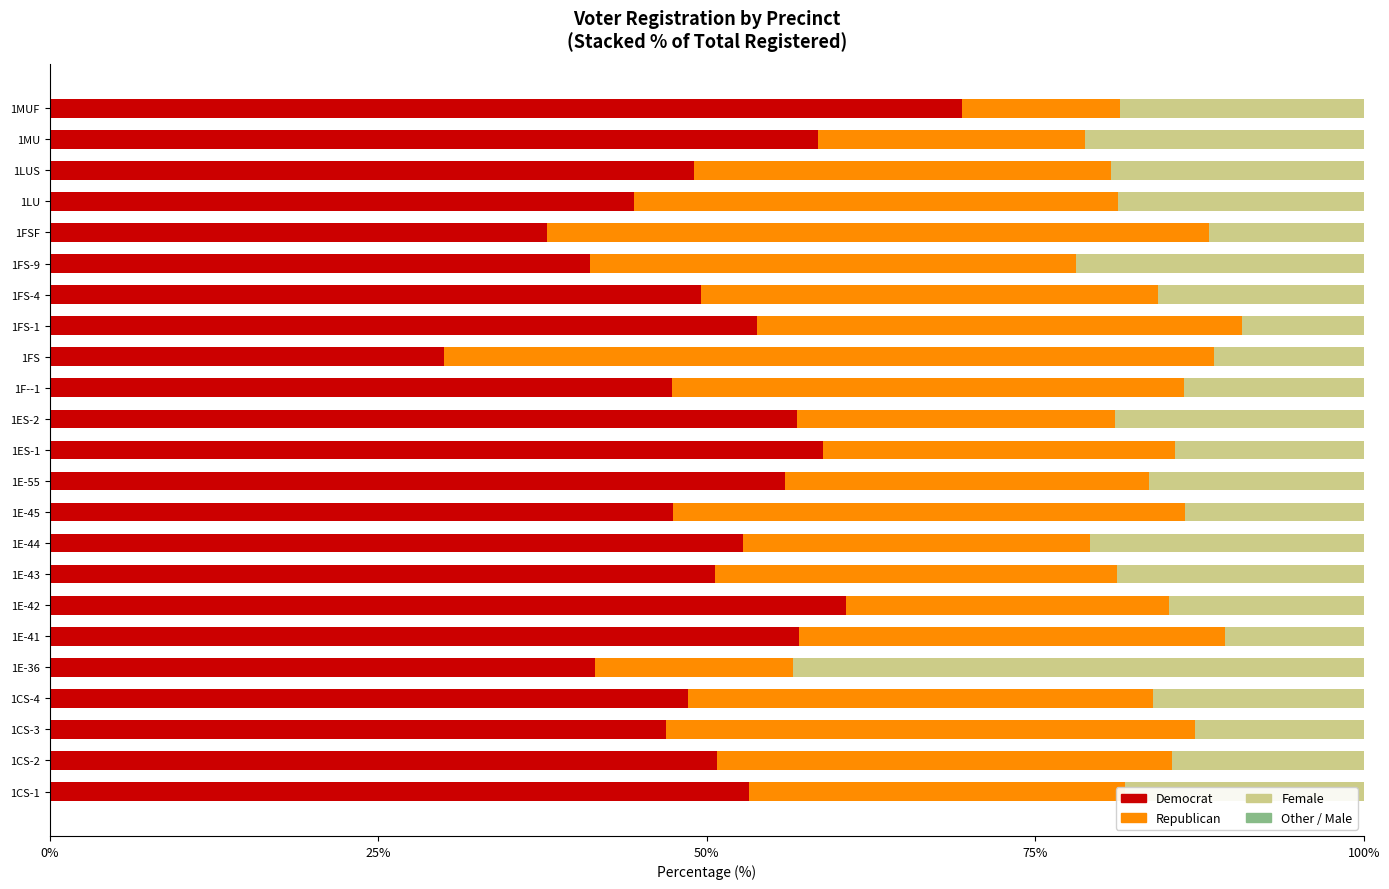

How many distinct data groups are displayed?

4